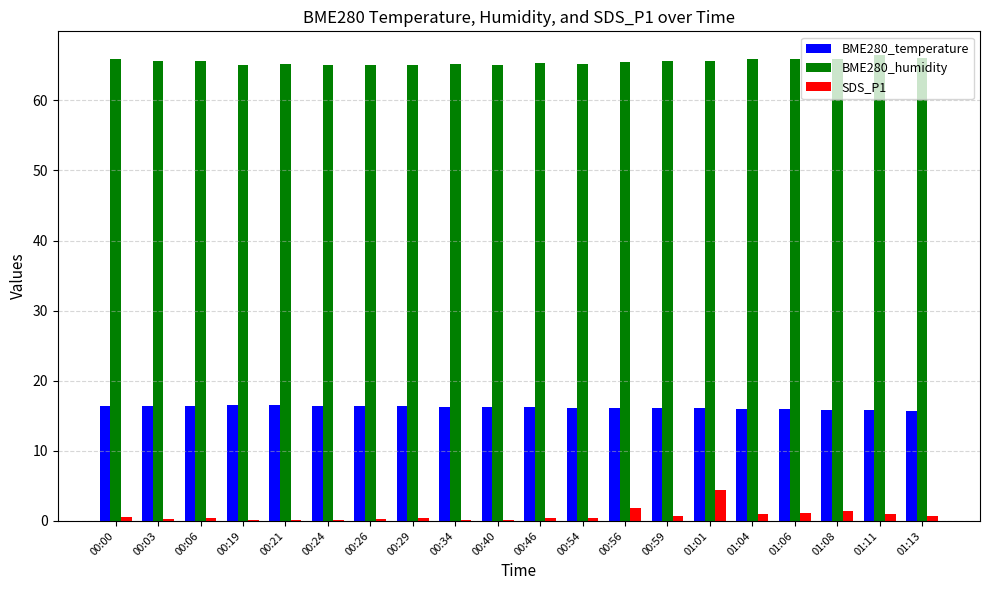

Is the value of BME280_temperature at 00:46 greater than the value of SDS_P1 at 00:59?

Yes